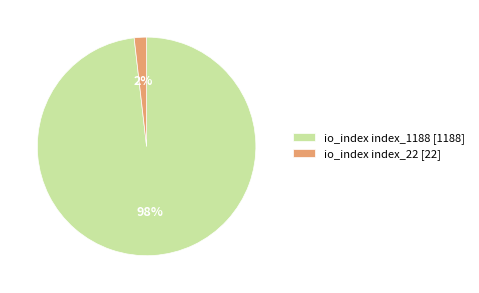

Is it true that io_index index_1188 [1188] is 98% of the pie?

True